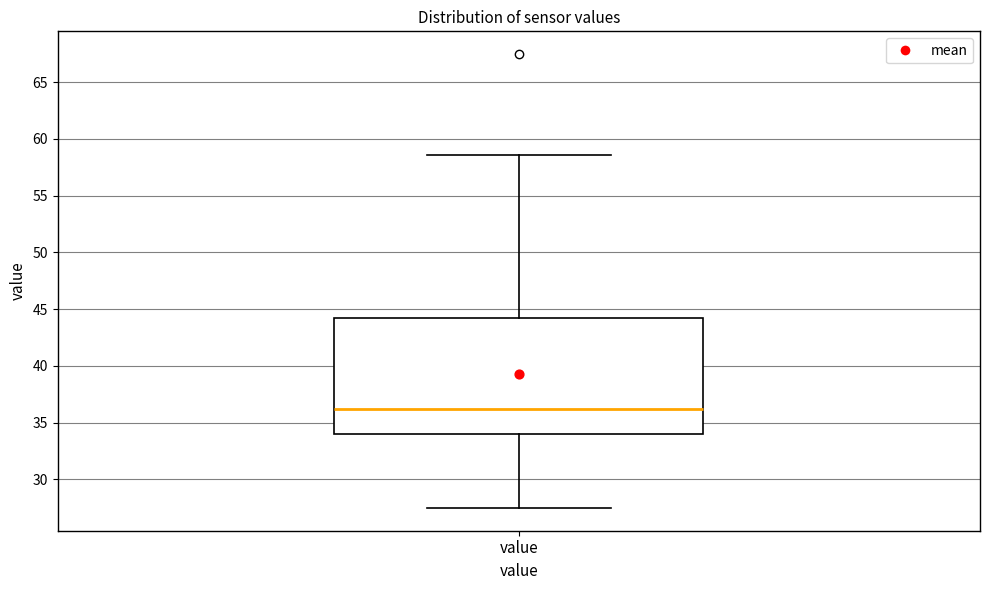

Read this box plot against the y-axis: the position of the median line, the range covered by the box, and the ends of both whiskers. The values are not printed on the chart, so give them approximately, as read against the axis.

median 36.0, box 34.0 to 44.0, whiskers 27.5 to 58.5